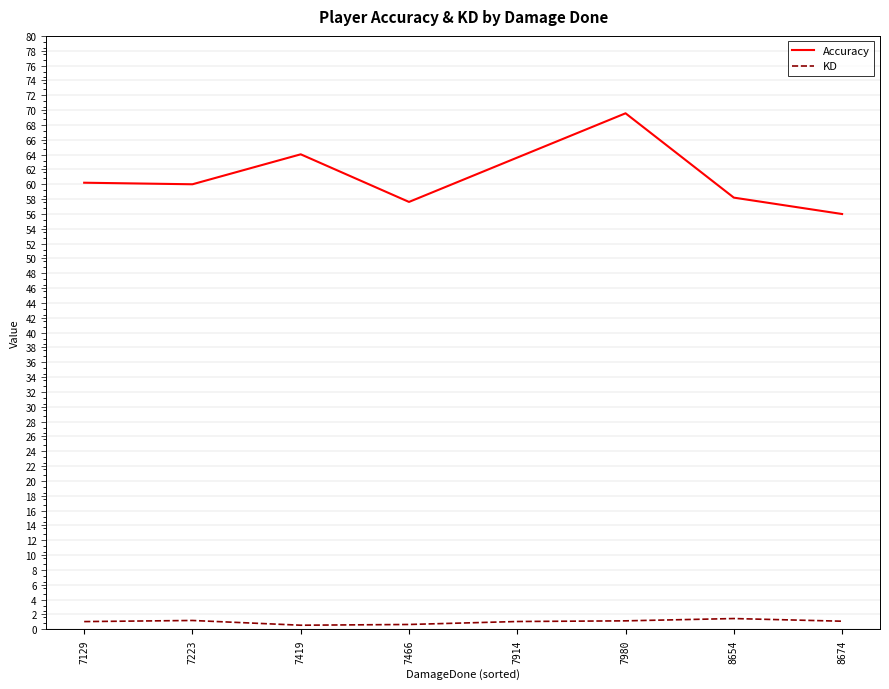

True or false: Accuracy has a value of 35.8 at 7980.

False